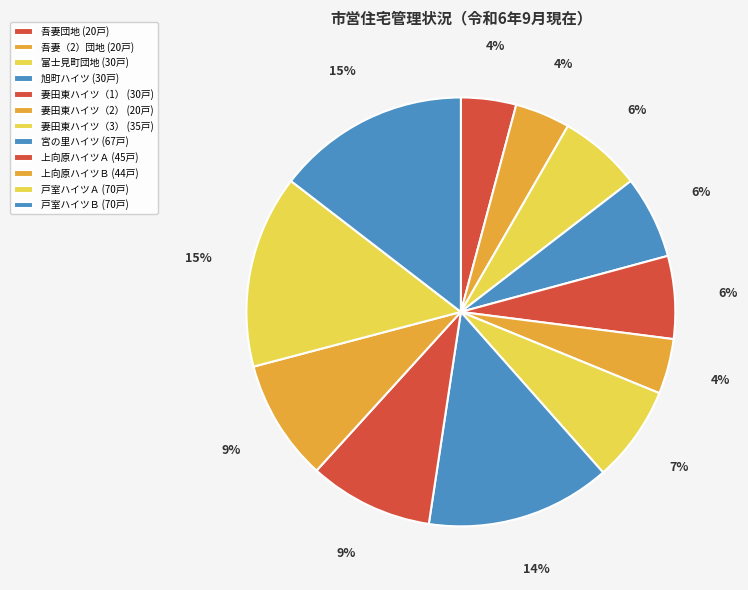

Is 旭町ハイツ the majority of the pie?

No